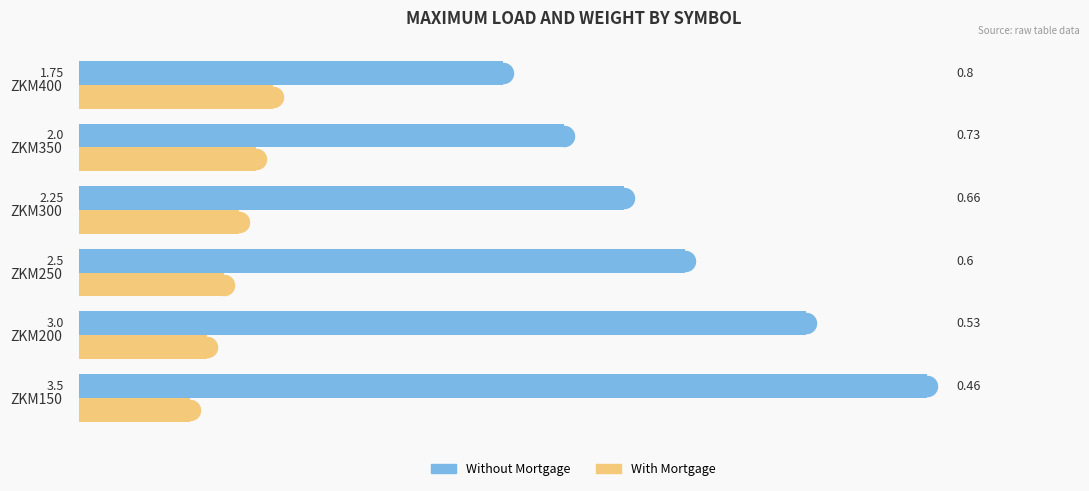

At which label is Without Mortgage closest to 2?

ZKM350